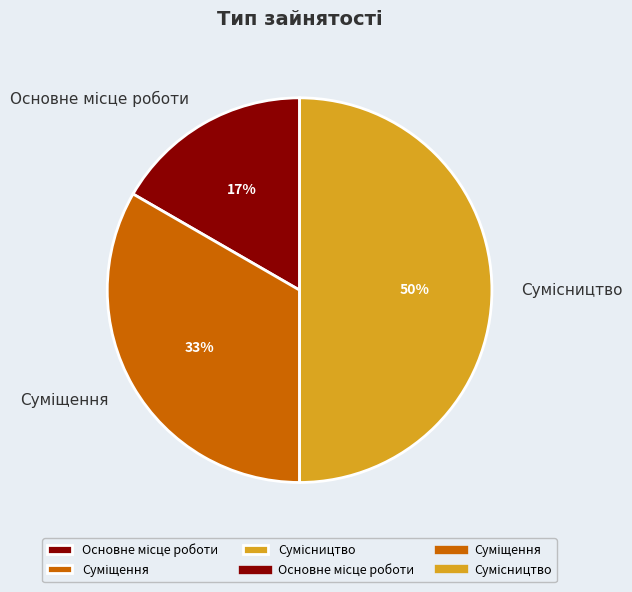

To the nearest percent, what is the average slice percentage?

33%